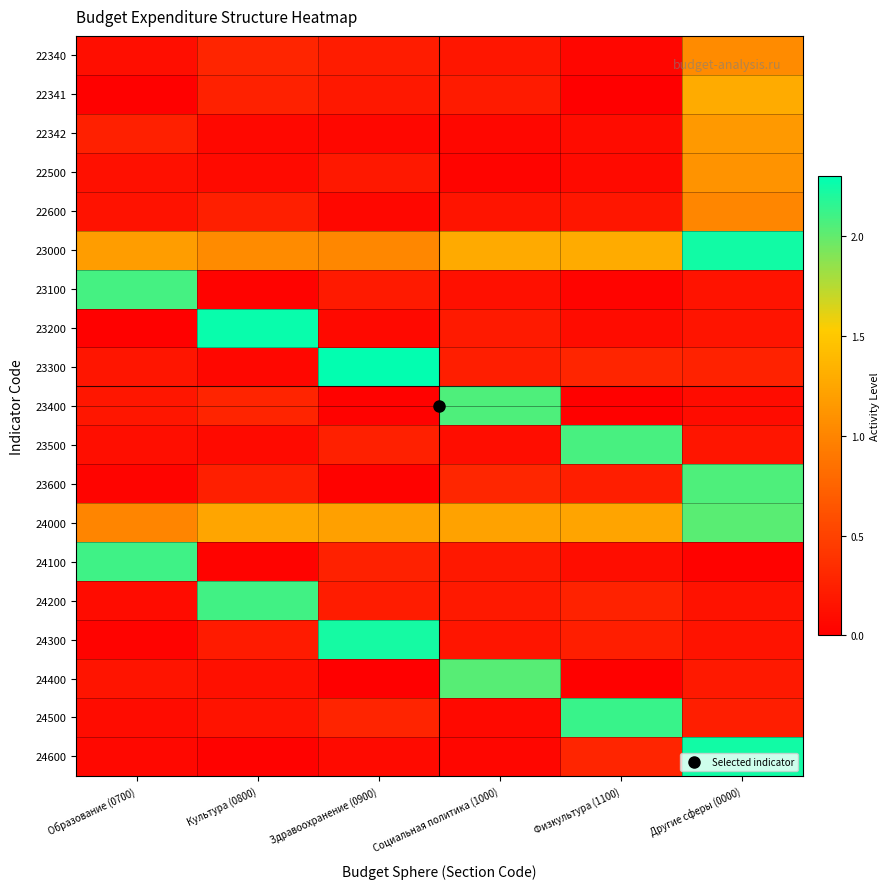

At how many categories does at least one series exceed 0?

6